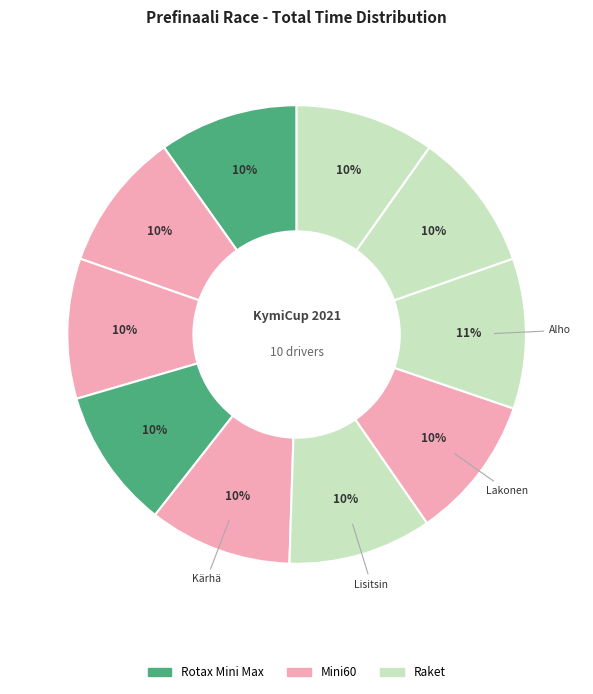

Is there any slice that represents more than half of the pie?

No